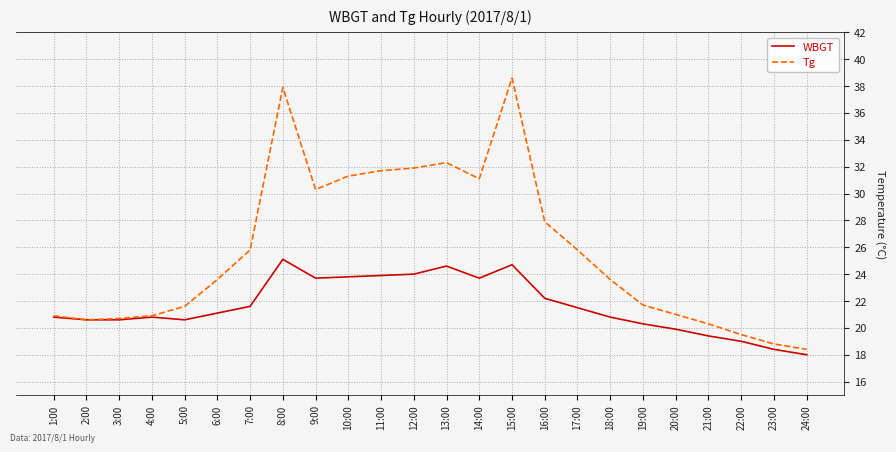

Which category has the highest value across all series?

15:00